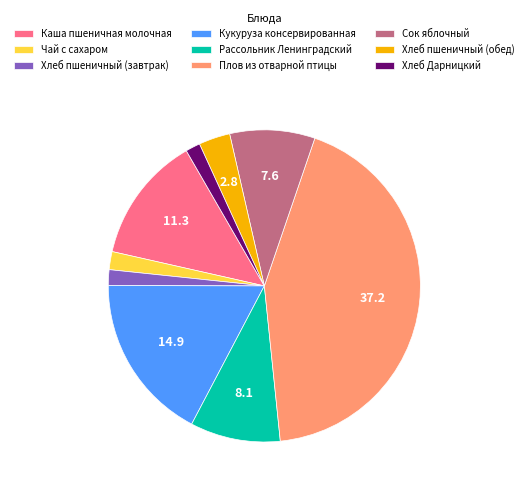

Combined, do Хлеб Дарницкий and Чай с сахаром account for over 50%?

No